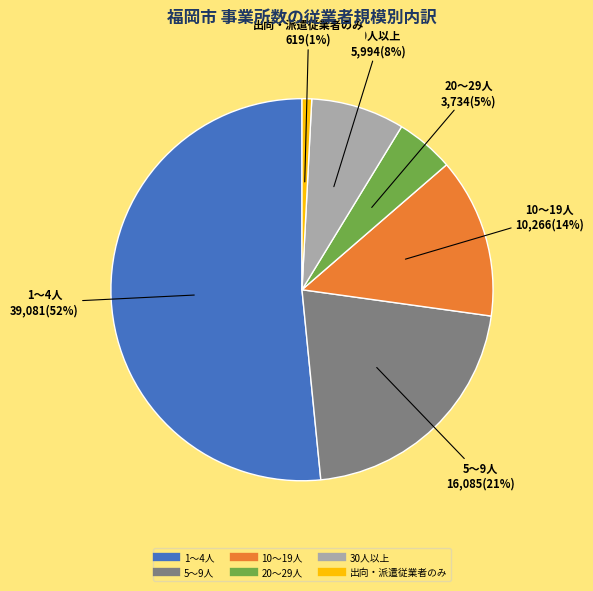

Which slice is the largest?

1～4人